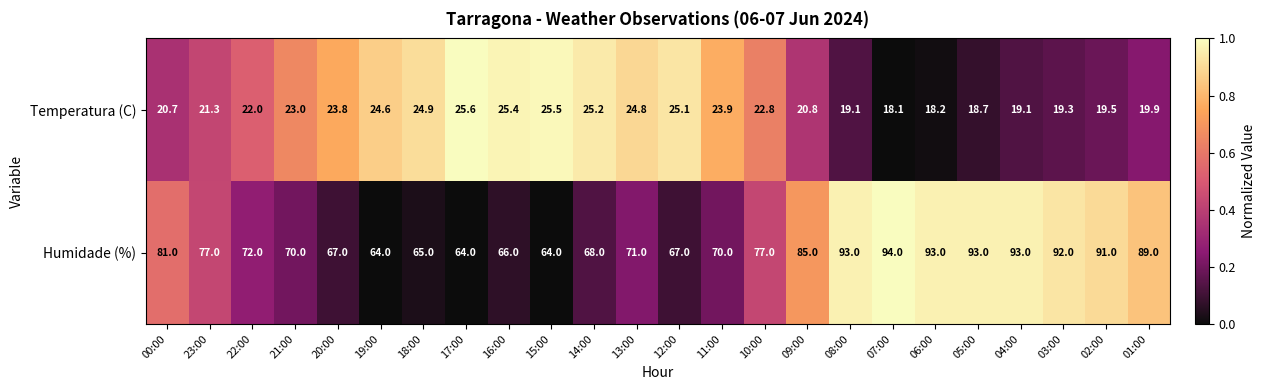

Is the value of Temperatura (C) at 22:00 greater than the value of Humidade (%) at 19:00?

No